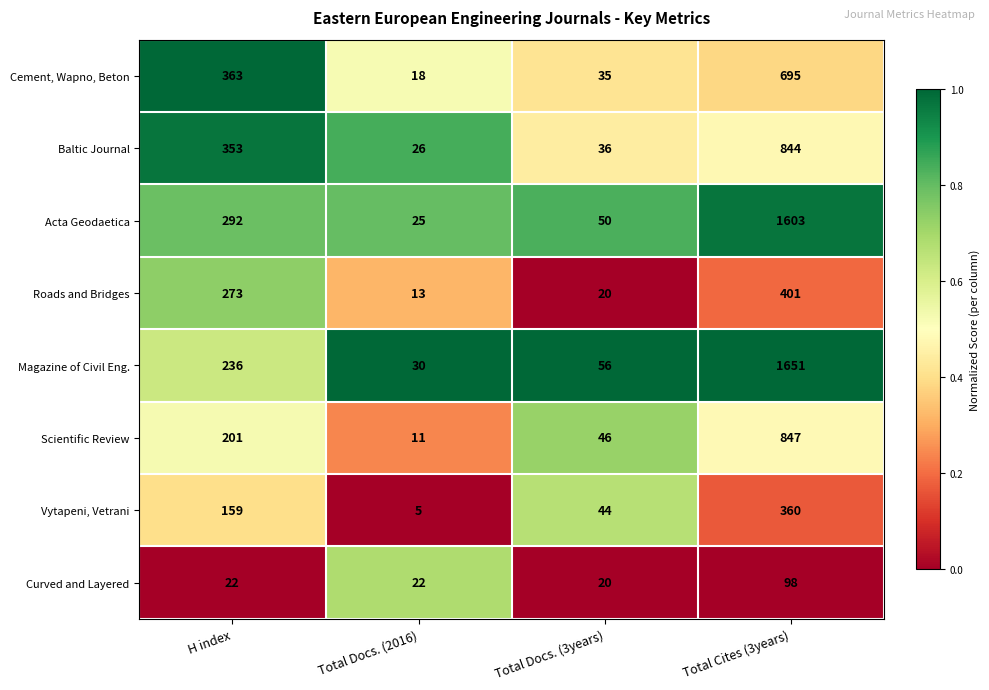

What is the maximum value shown in the chart?

1651